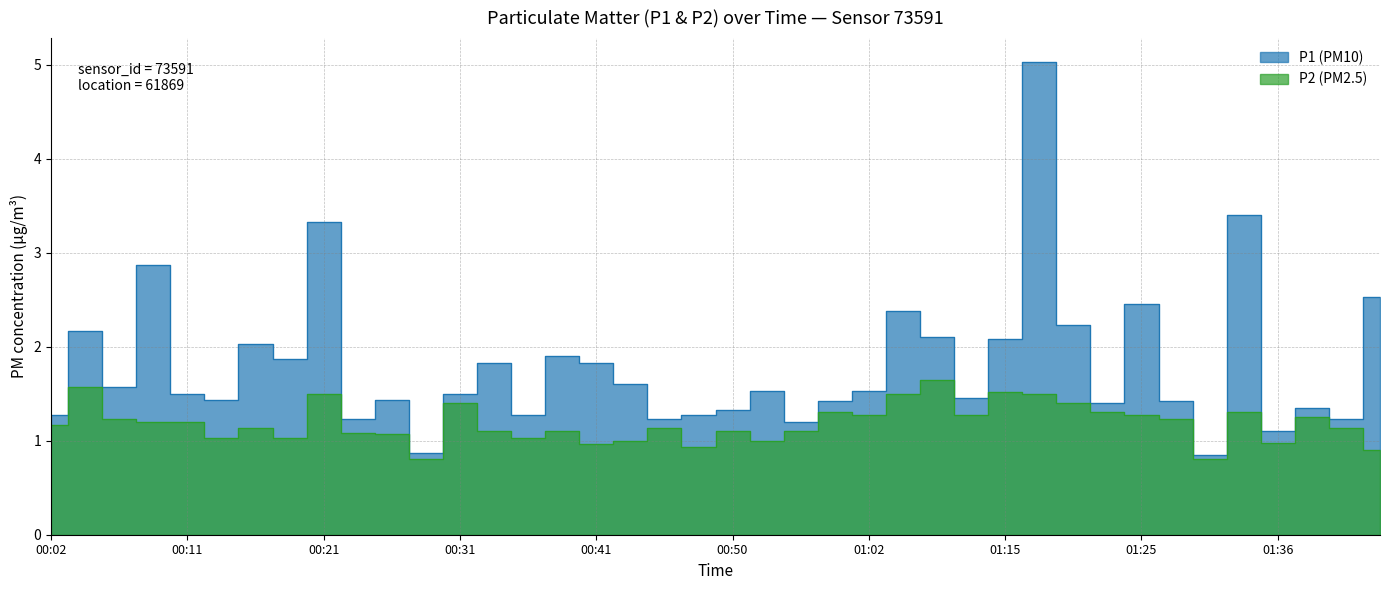

At which category does P1 (PM10) reach its first local peak?

00:04